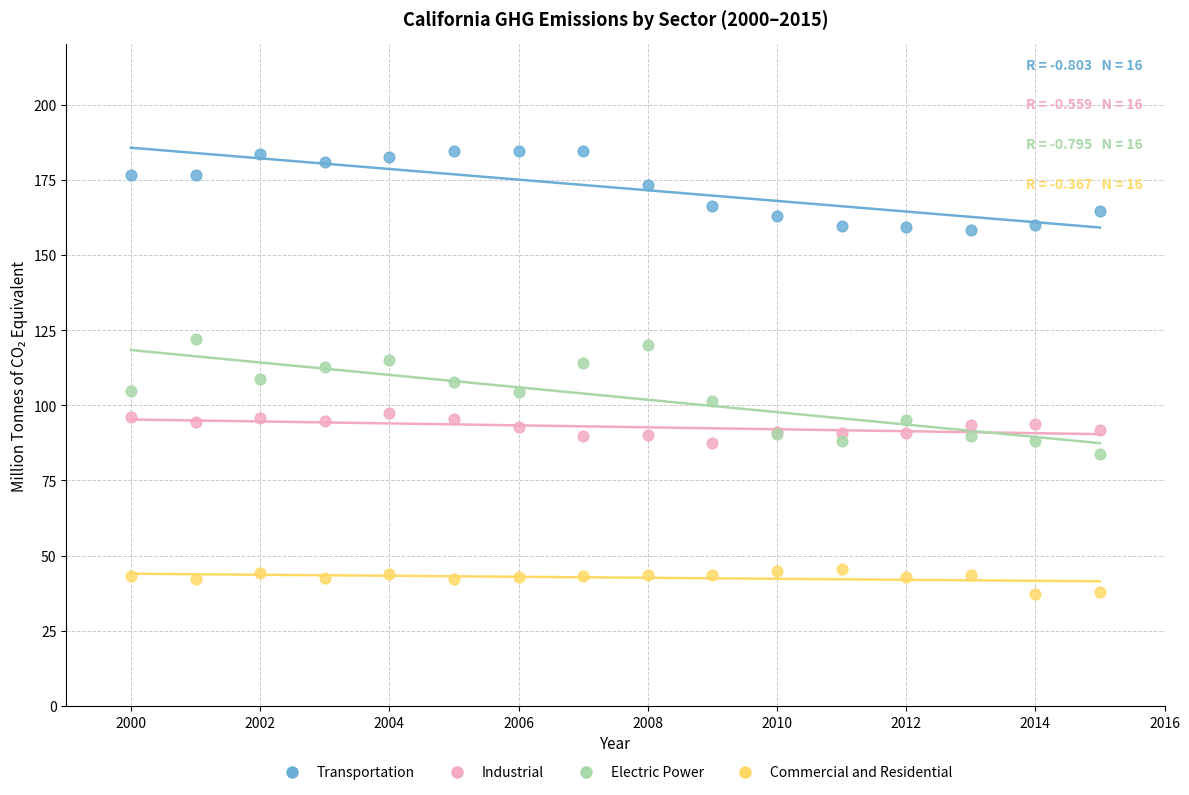

Which series reaches the minimum Y coordinate?

Commercial and Residential